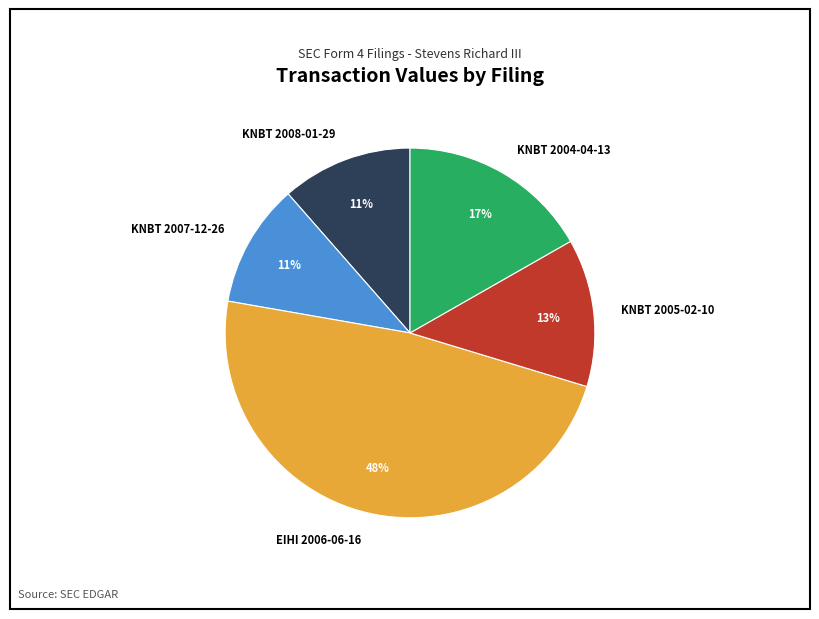

The KNBT 2004-04-13 slice represents 24% of the pie. True or false?

False